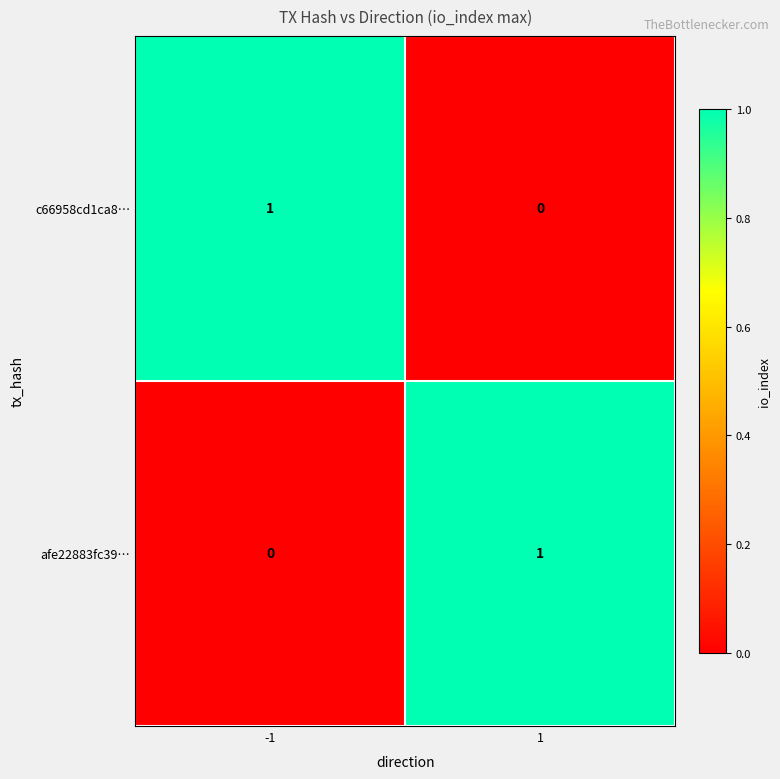

The c66958cd1ca8… series shows 1 at -1. True or false?

True